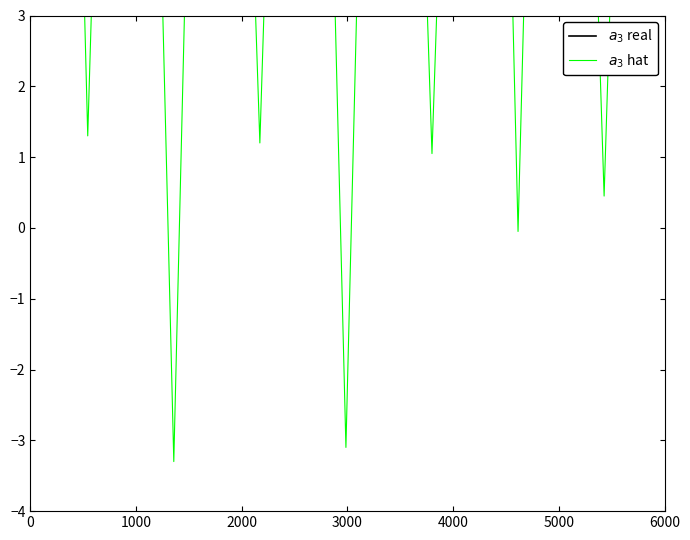

Reading left to right, transcribe all the data shown in this chart.

$a_3$ real: 15.6	15.6	15.6	15.6	15.6	15.6	15.6	15.6	15.6	15.6	15.6	15.6	15.6	15.6	15.6	15.6	15.6	15.6	15.6	15.6	15.6	15.6
$a_3$ hat: 15.3	17.1	1.3	15.0	13.2	-3.3	13.7	13.3	1.2	14.1	13.2	-3.1	13.4	13.3	1.1	13.1	16.9	-0.1	15.6	13.2	0.5	13.5